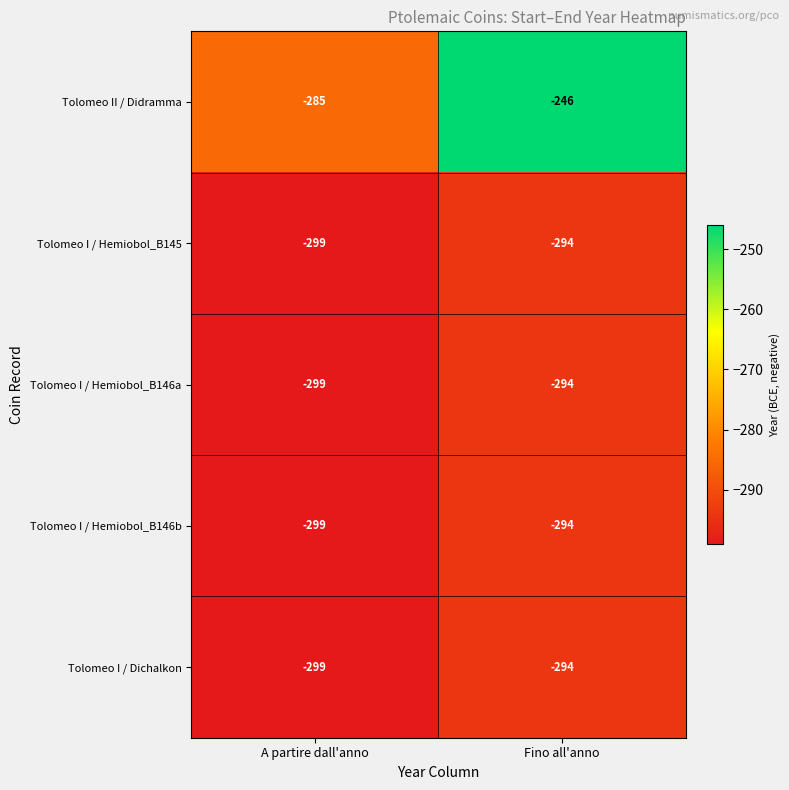

True or false: Tolomeo I / Hemiobol_B145 has a value of -299 at A partire dall'anno.

True